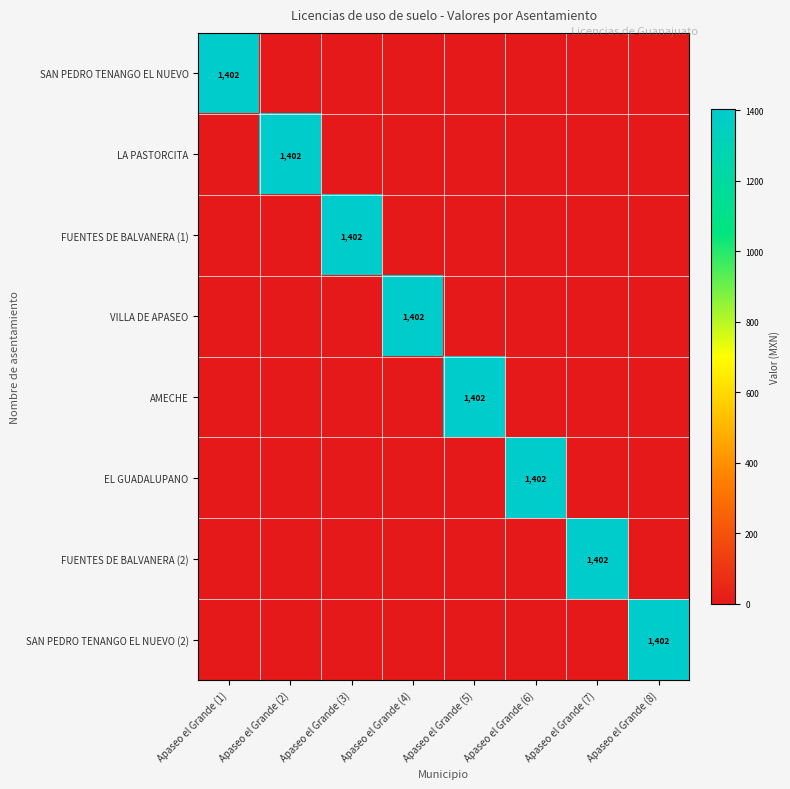

The VILLA DE APASEO series shows 635.1 at Apaseo el Grande (5). True or false?

False